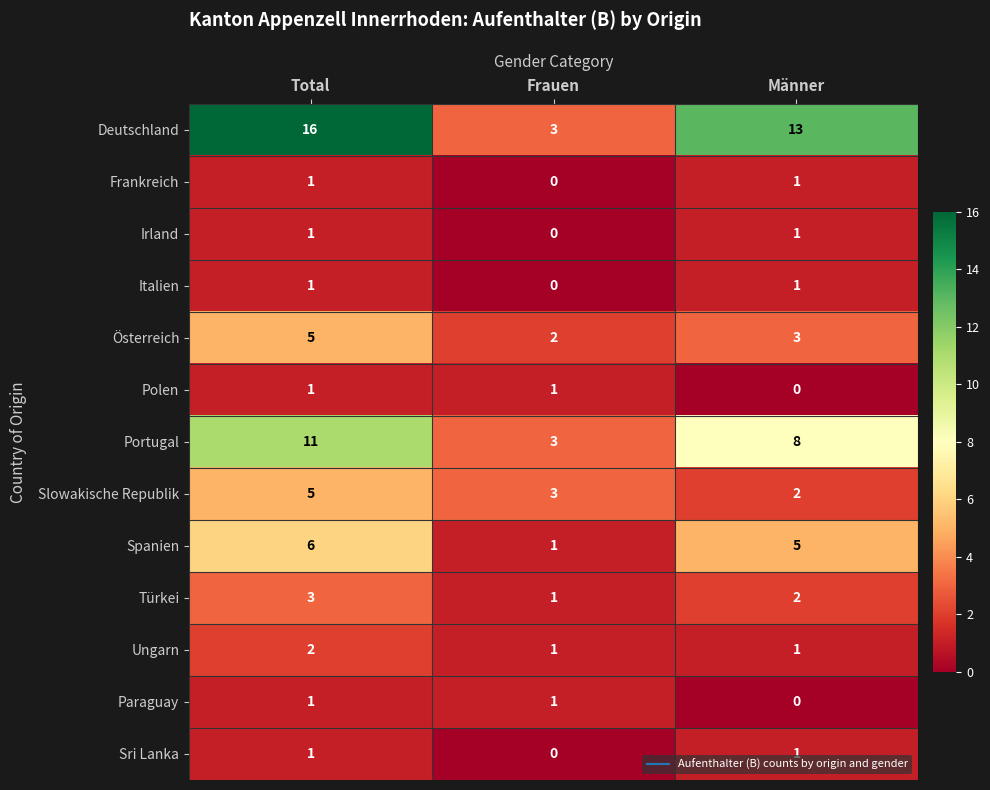

Is it true that Portugal equals 20 at Total?

False